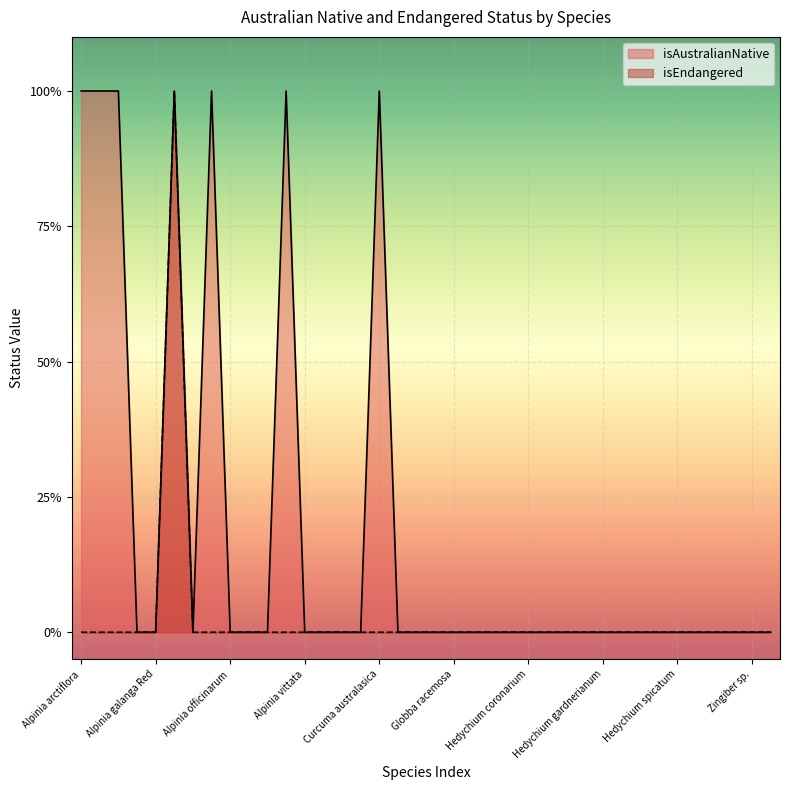

Reading left to right, extract all data points from this chart.

isAustralianNative: 1	1	1	0	0	1	0	1	0	0	0	1	0	0	0	0	1	0	0	0	0	0	0	0	0	0	0	0	0	0	0	0	0	0	0	0	0	0
isEndangered: 0	0	0	0	0	1	0	0	0	0	0	0	0	0	0	0	0	0	0	0	0	0	0	0	0	0	0	0	0	0	0	0	0	0	0	0	0	0